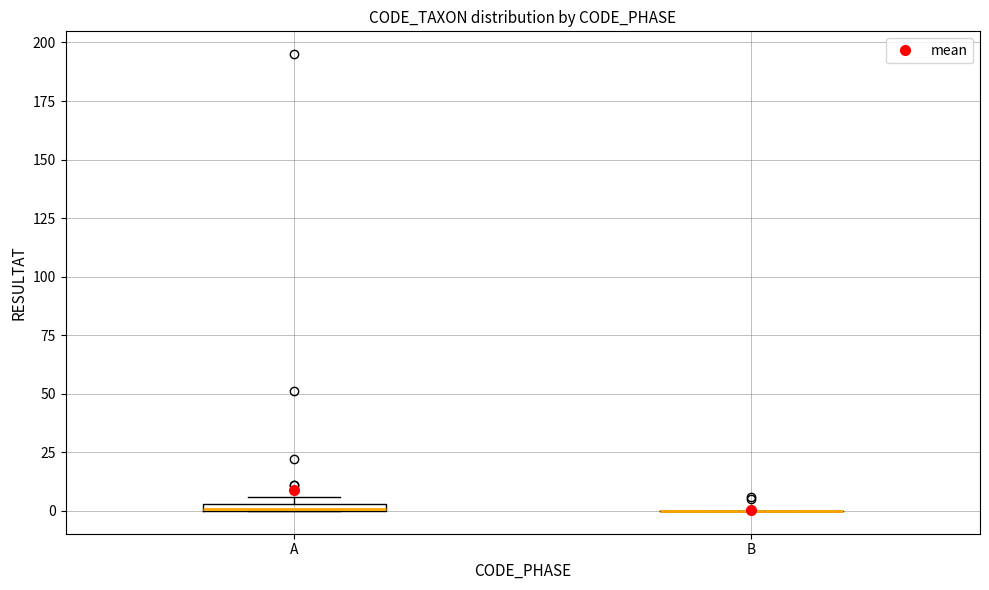

Where is the upper edge of the box for A on the y-axis? The values are not printed on the chart, so give them approximately, as read against the axis.

5